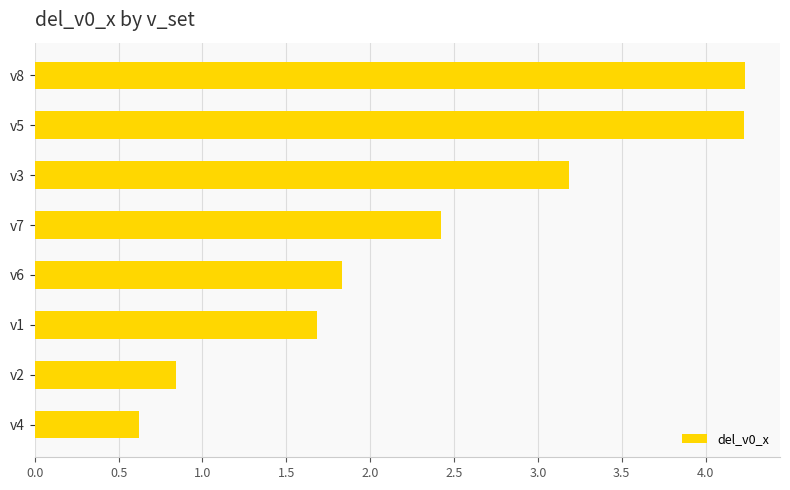

True or false: the data shows 5.9 at v8.

False